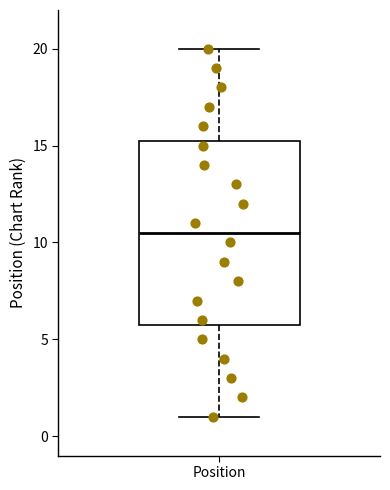

Read this box plot against the y-axis: the position of the median line, the range covered by the box, and the ends of both whiskers. The values are not printed on the chart, so give them approximately, as read against the axis.

median 10.5, box 6.0 to 15.5, whiskers 1.0 to 20.0